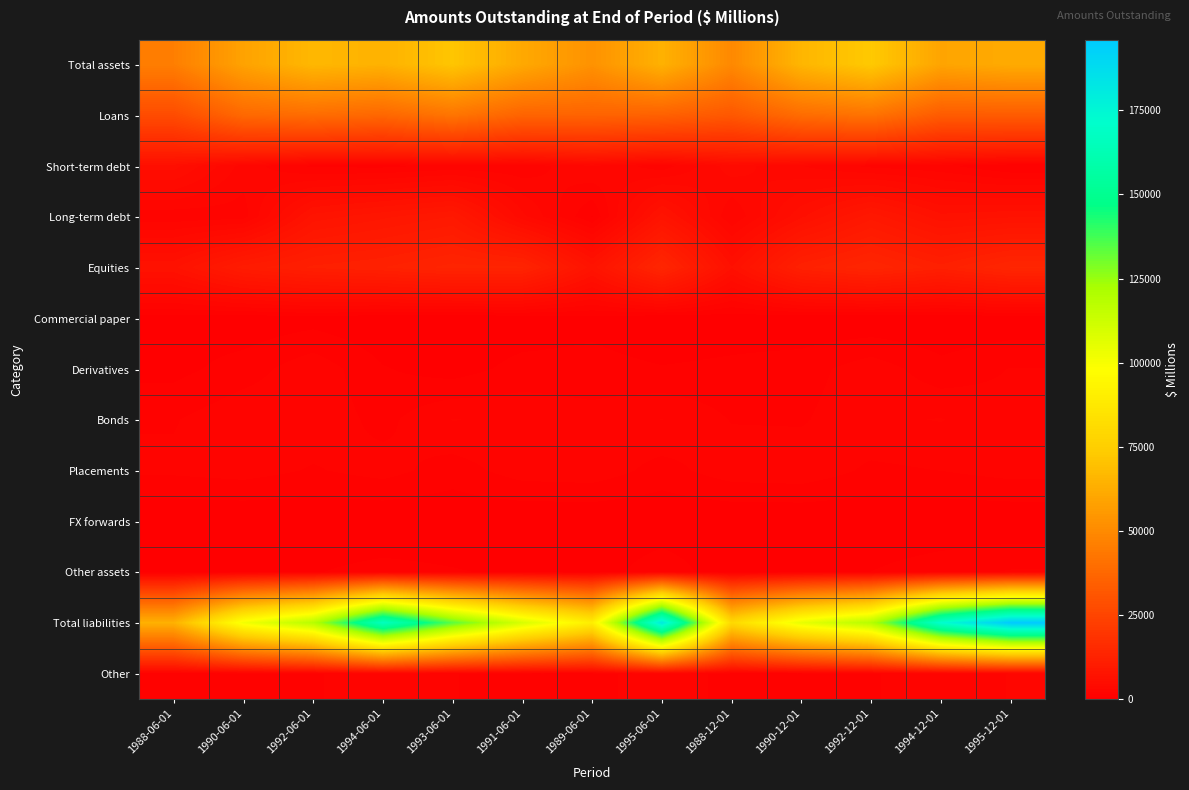

List the series in order of their peak value, highest first.

Total liabilities, Total assets, Loans, Equities, Long-term debt, Short-term debt, Bonds, Other, Placements, Derivatives, Other assets, Commercial paper, FX forwards